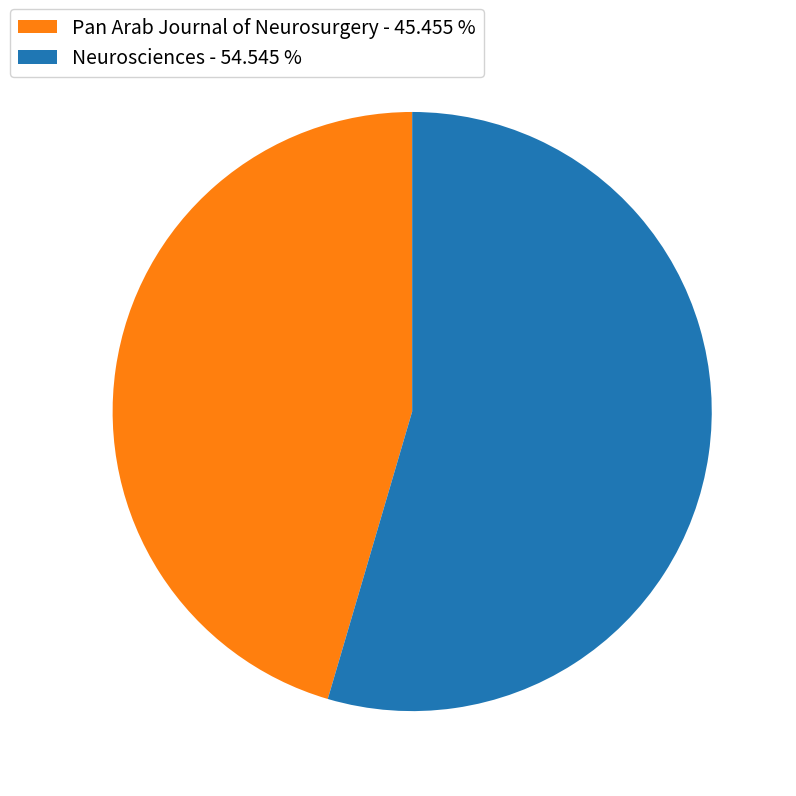

Does Pan Arab Journal of Neurosurgery represent more than half of the total?

No